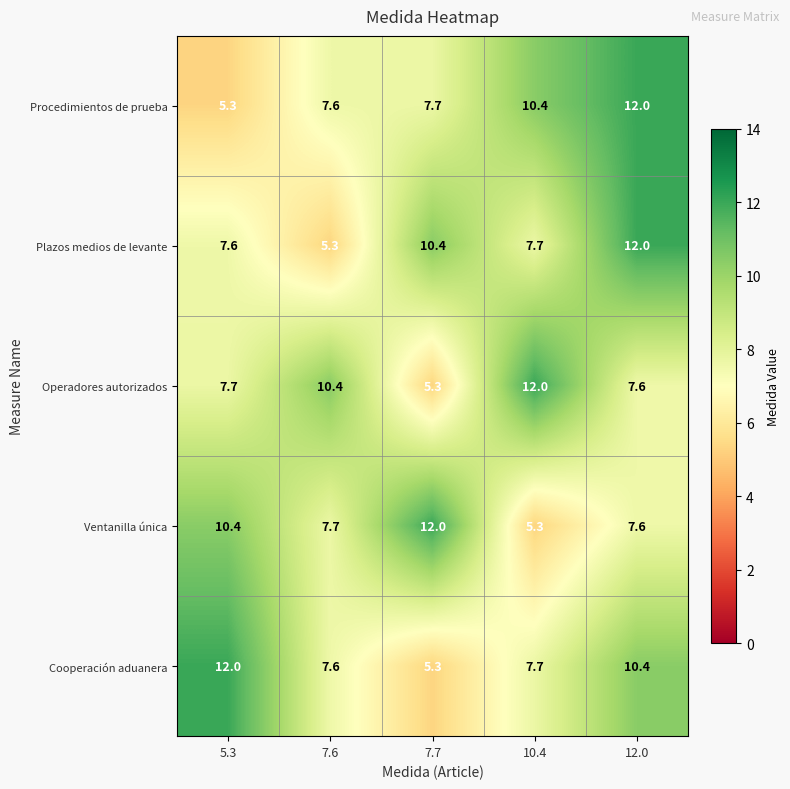

Which series changed the most between 7.6 and 12.0?

Plazos medios de levante